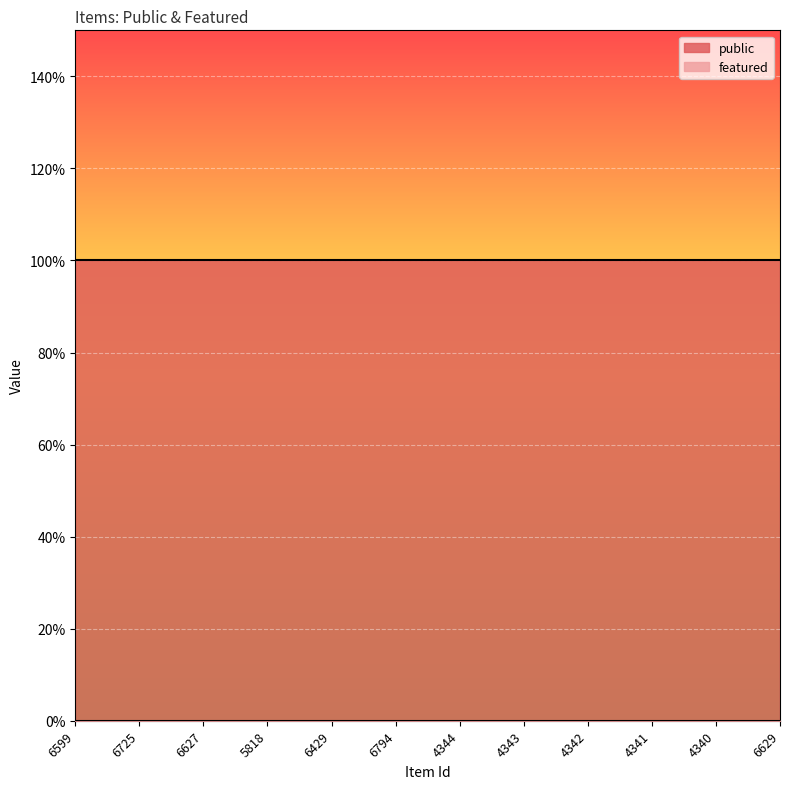

True or false: featured and public cross at least once.

False